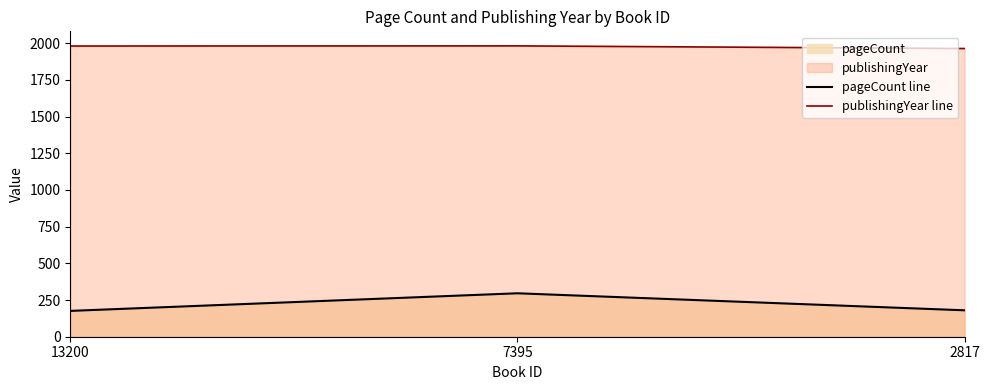

At how many categories does at least one series exceed 483?

3